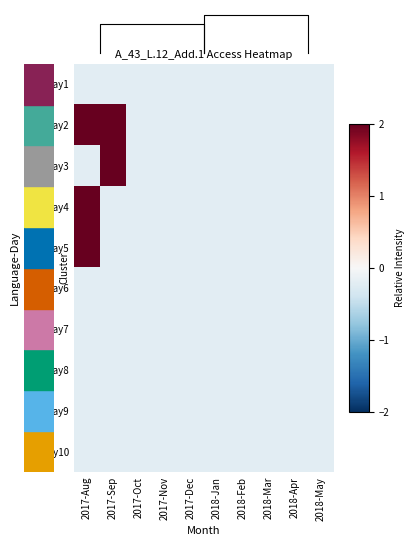

Rank the categories by ES-Day5 value from lowest to highest.

2017-Sep, 2017-Oct, 2017-Nov, 2017-Dec, 2018-Jan, 2018-Feb, 2018-Mar, 2018-Apr, 2018-May, 2017-Aug